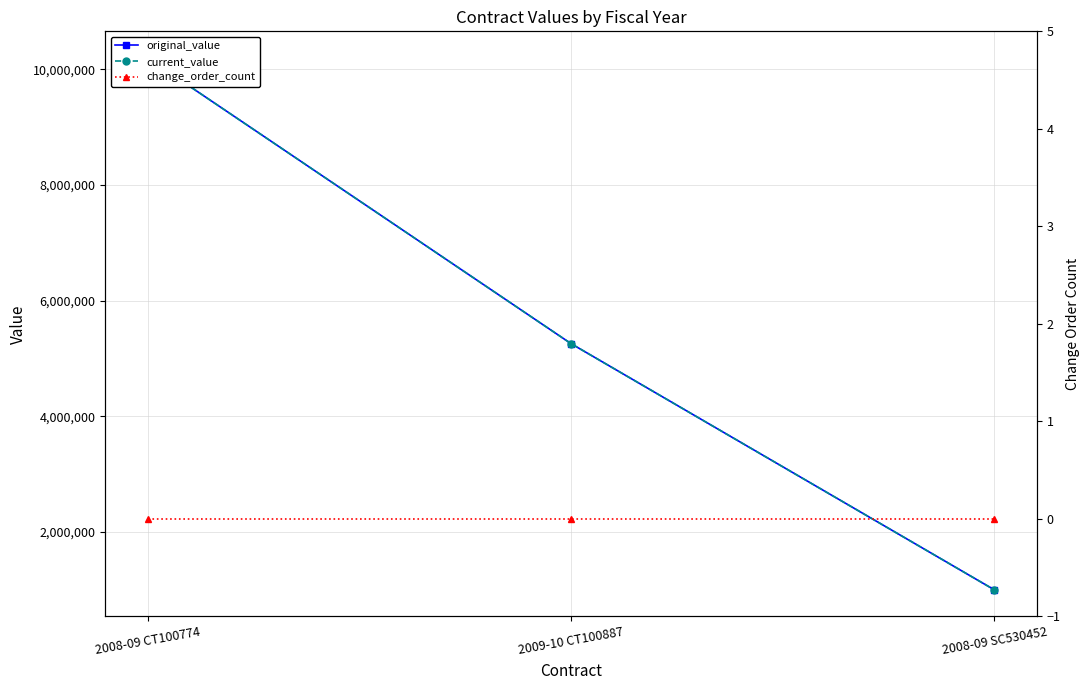

What is the minimum value for original_value?

1000000